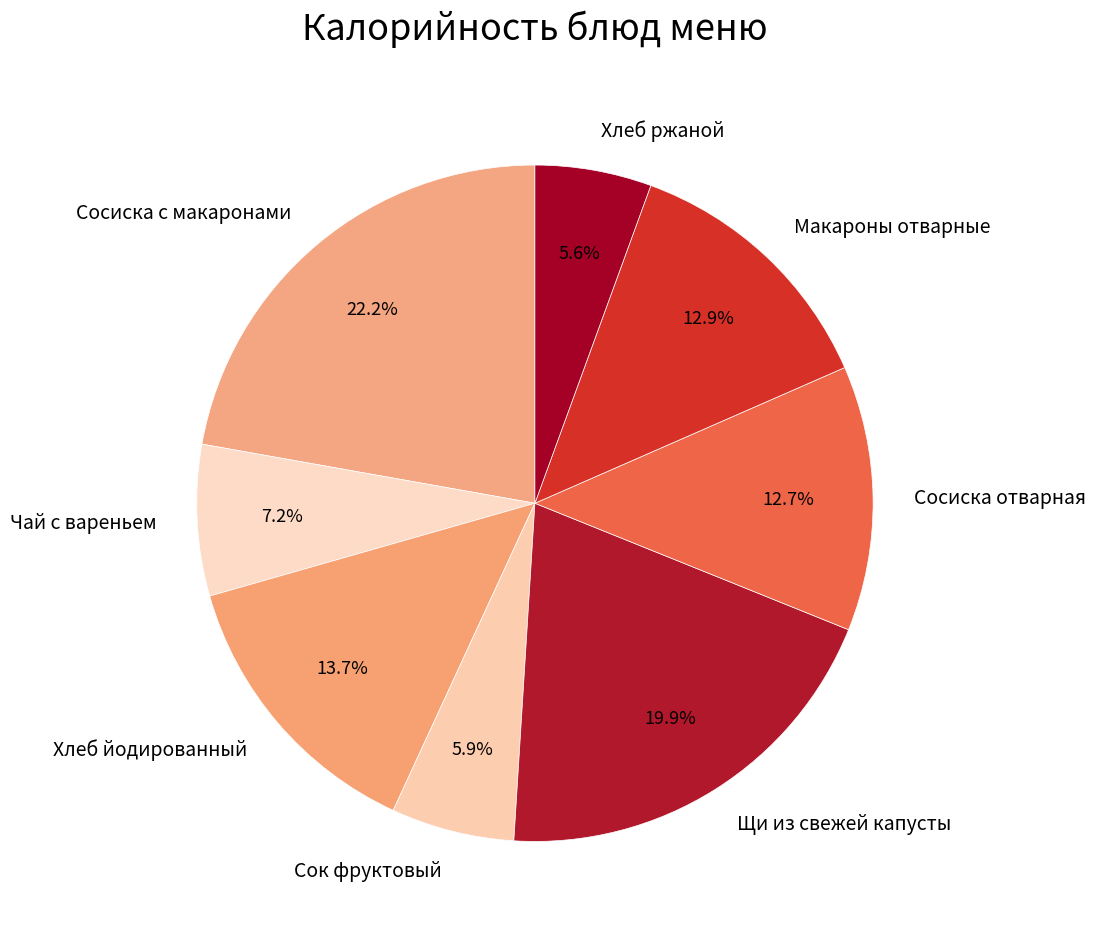

What is the largest slice in the pie chart?

Сосиска с макаронами